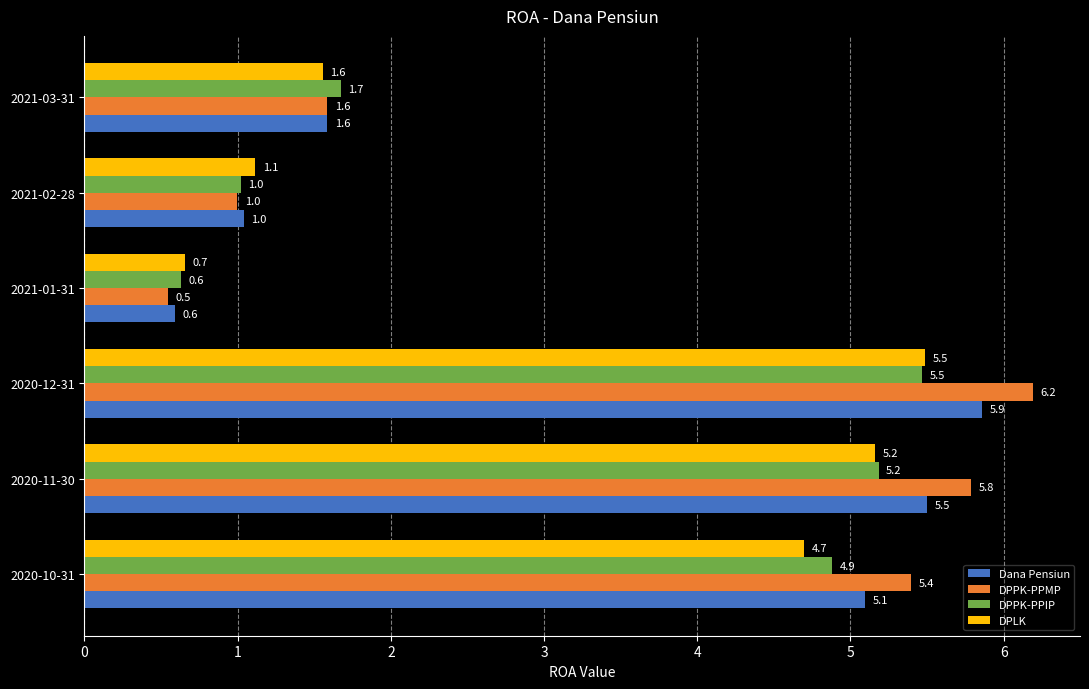

What are all the series names shown in the legend?

Dana Pensiun, DPPK-PPMP, DPPK-PPIP, DPLK